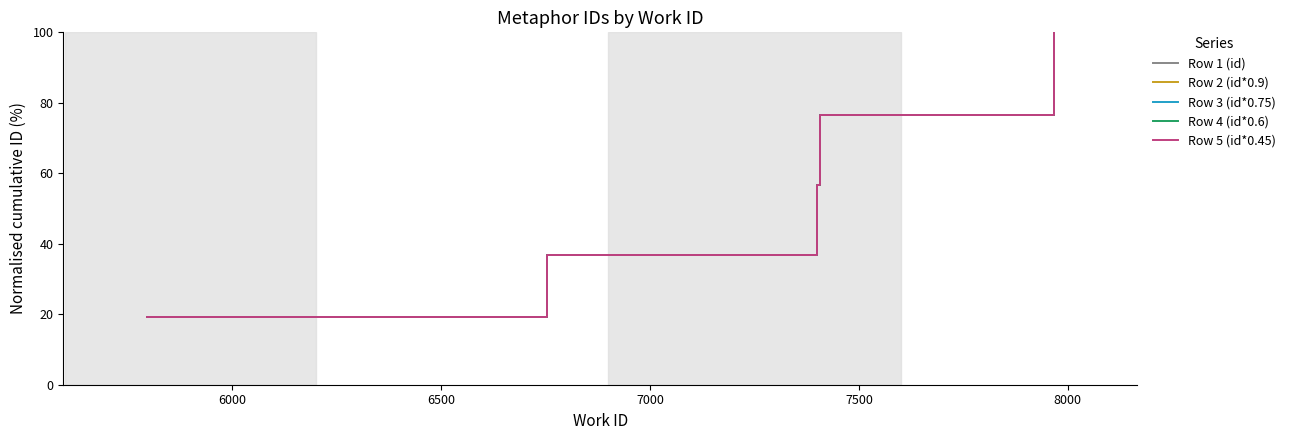

Reading left to right, list all the values displayed in this chart.

Row 1 (id): 19.3	36.8	56.6	76.5	100.0
Row 2 (id*0.9): 19.3	36.8	56.6	76.5	100.0
Row 3 (id*0.75): 19.3	36.8	56.6	76.5	100.0
Row 4 (id*0.6): 19.3	36.8	56.6	76.5	100.0
Row 5 (id*0.45): 19.3	36.8	56.6	76.5	100.0